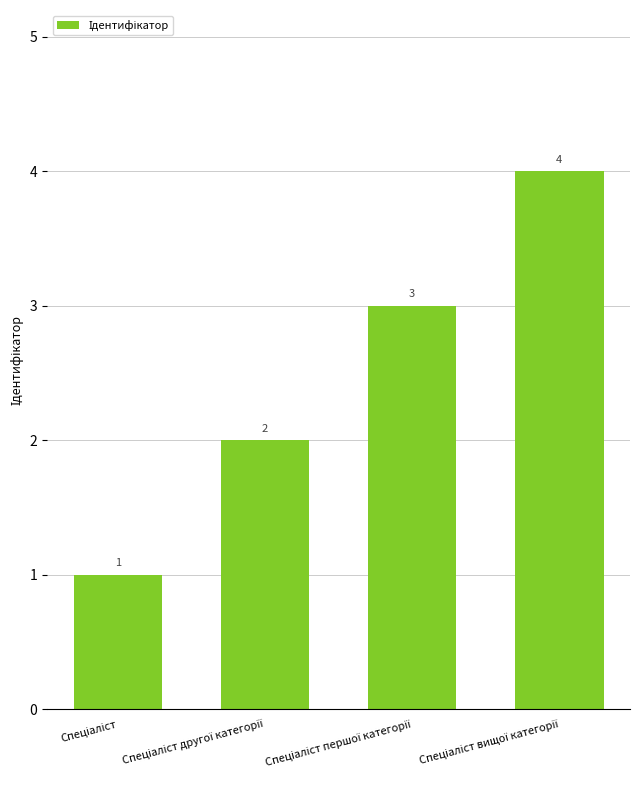

Reading left to right, extract all data points from this chart.

1	2	3	4